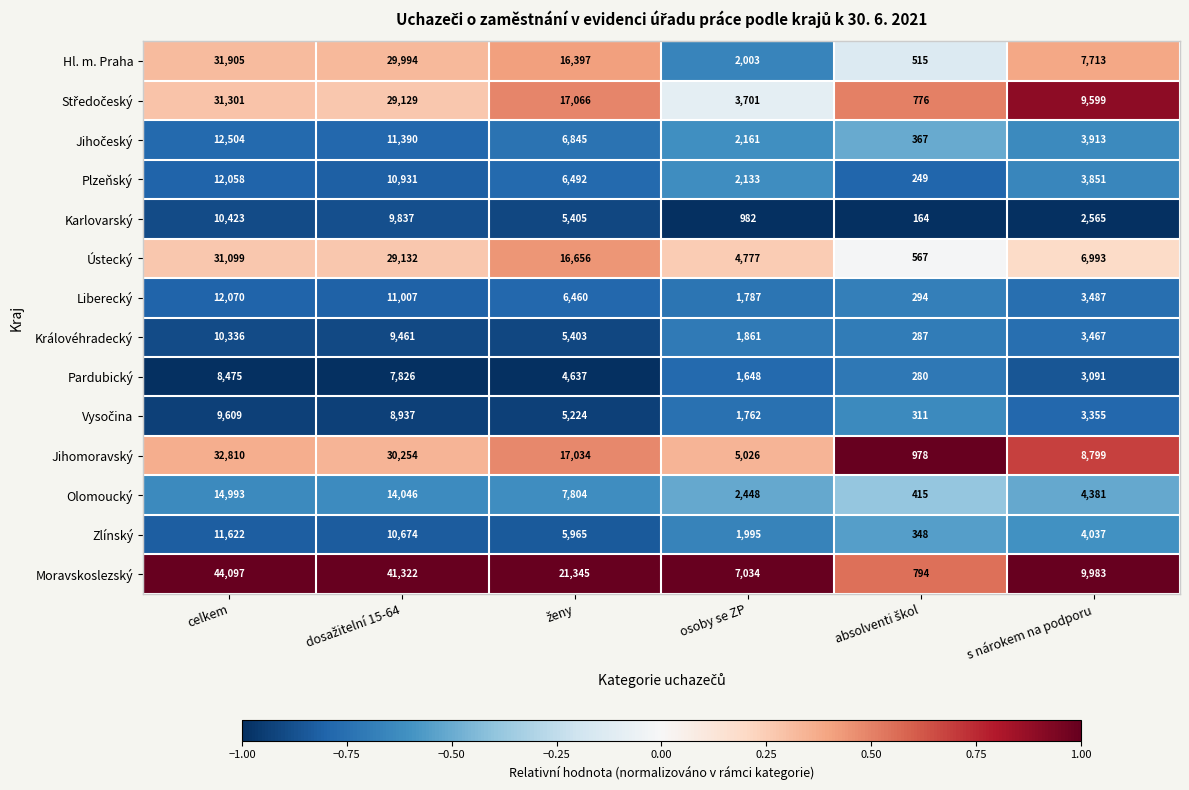

At which category does the chart reach its peak across all series?

celkem